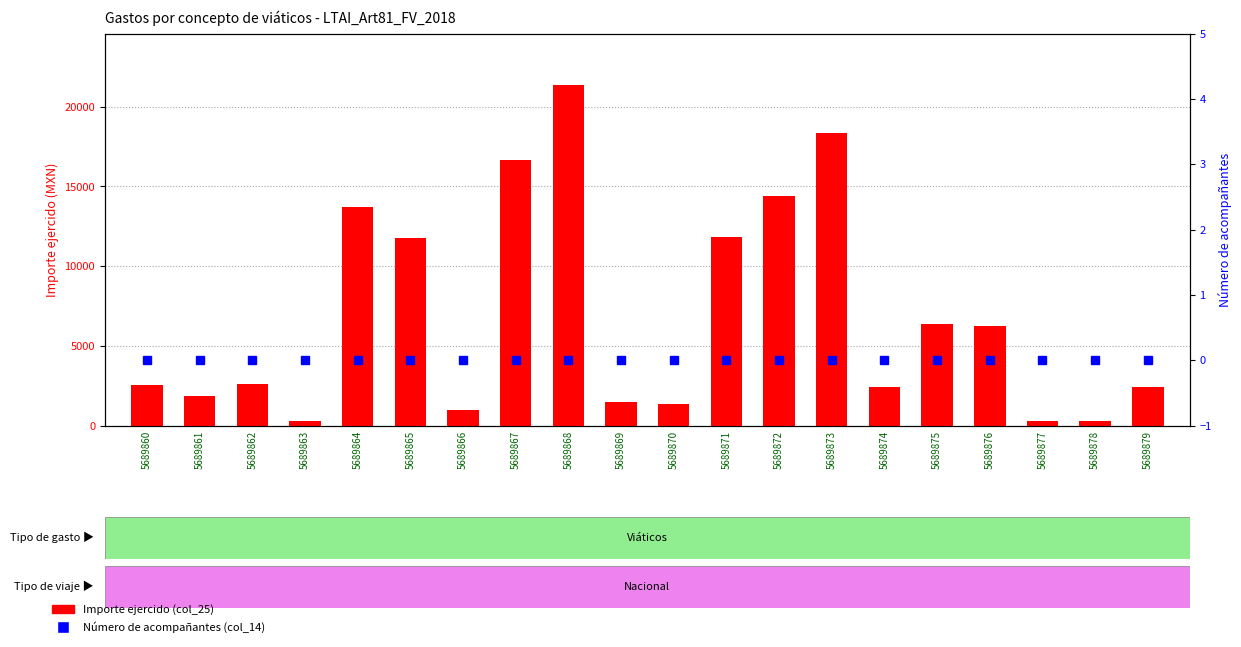

At which label does Número de acompañantes (col_14) reach its minimum?

5689860